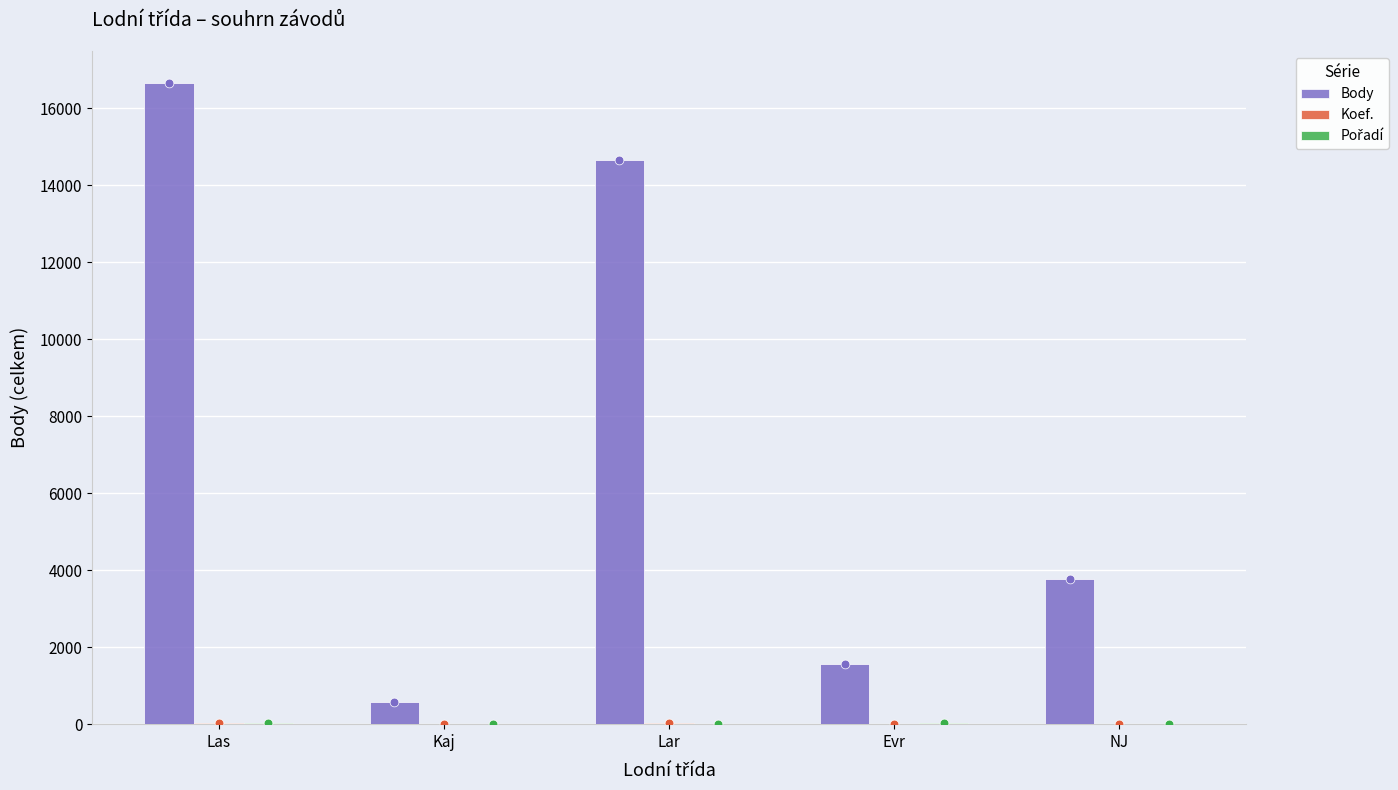

At how many categories does at least one series exceed 2472?

3